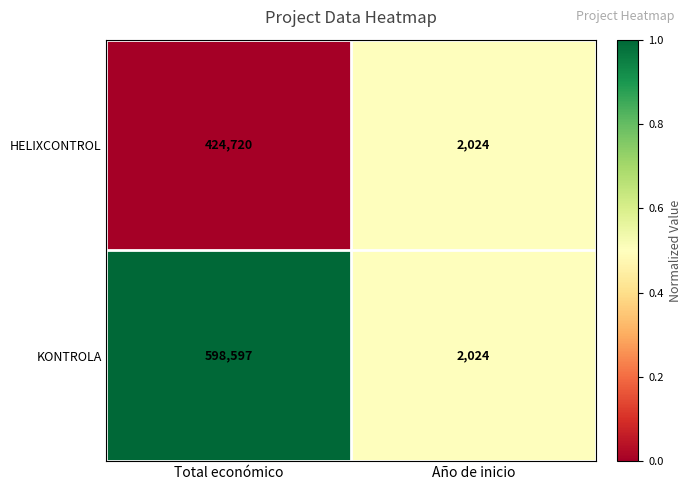

At which category is the sum across all series the highest?

Total económico